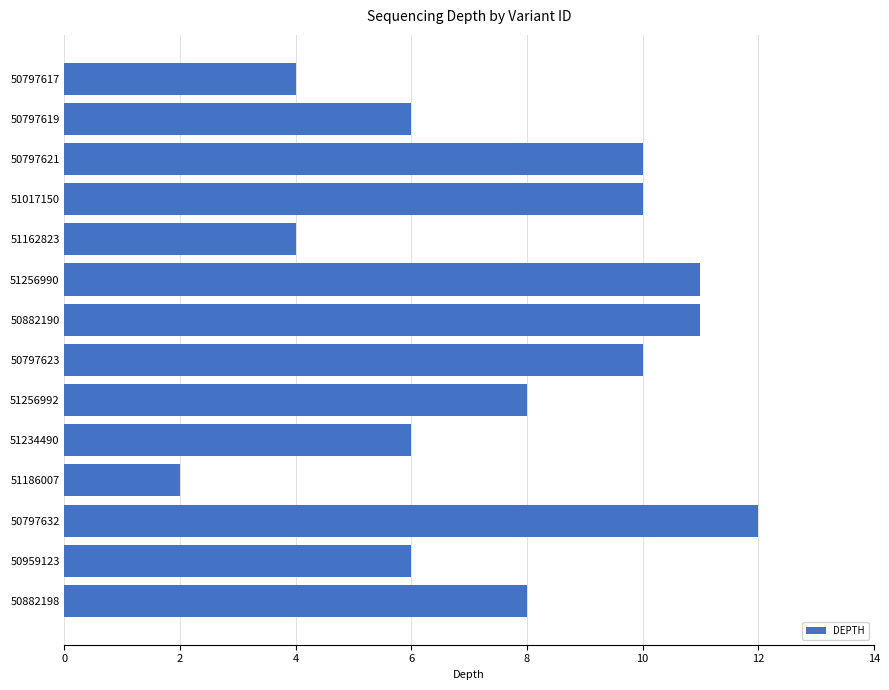

How many data points does each series have?

14